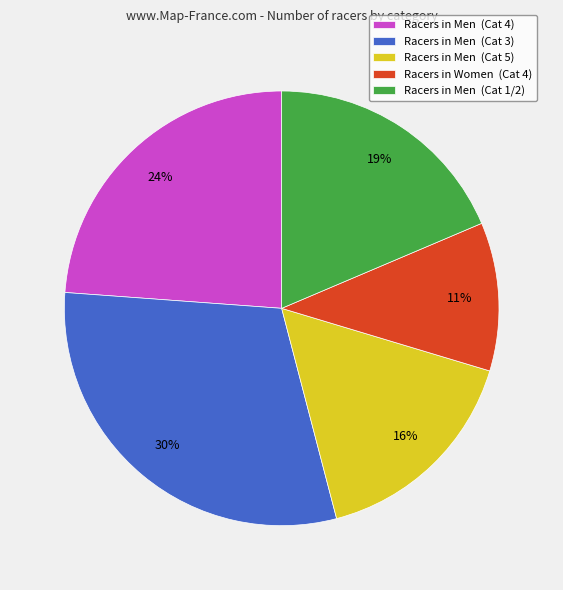

Which category has the smallest portion of the pie?

Racers in Women (Cat 4)